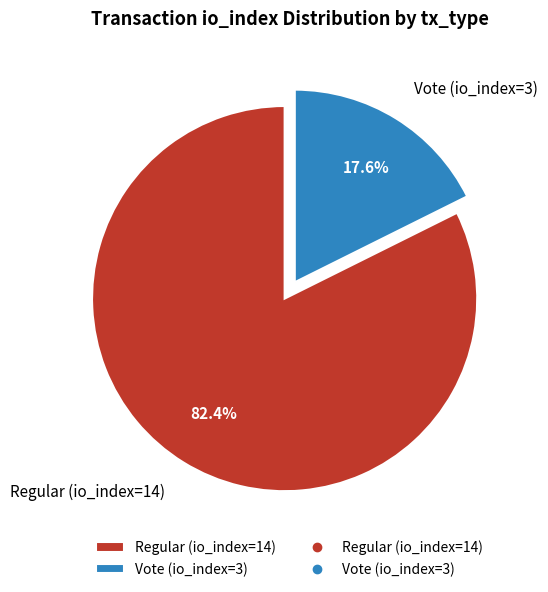

Is Regular (io_index=14) the majority of the pie?

Yes